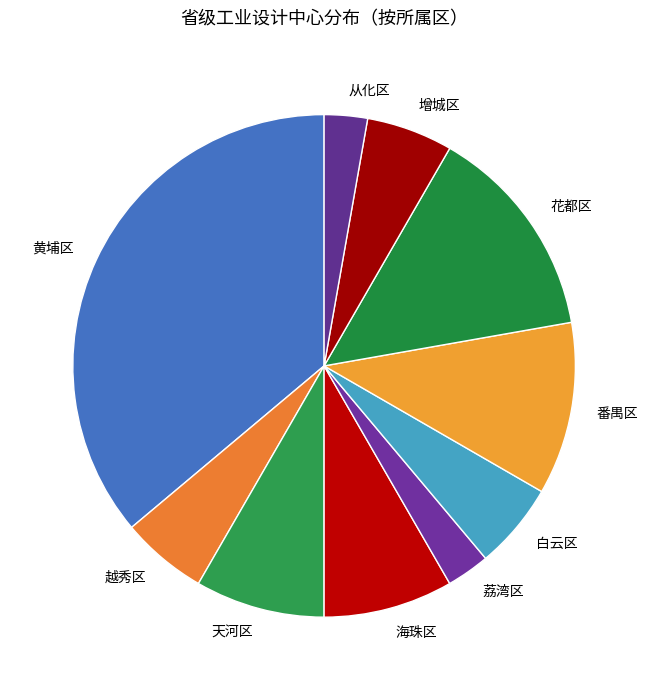

True or false: 黄埔区 accounts for 42% of the total.

False